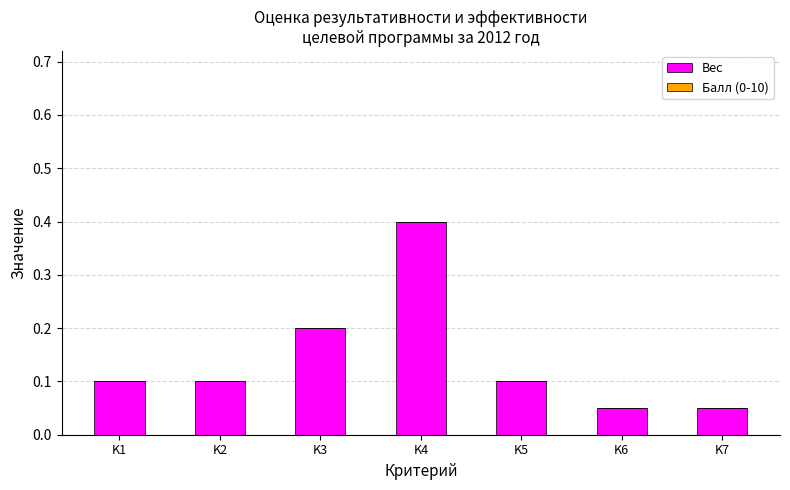

What is the sum of all values?

1.0